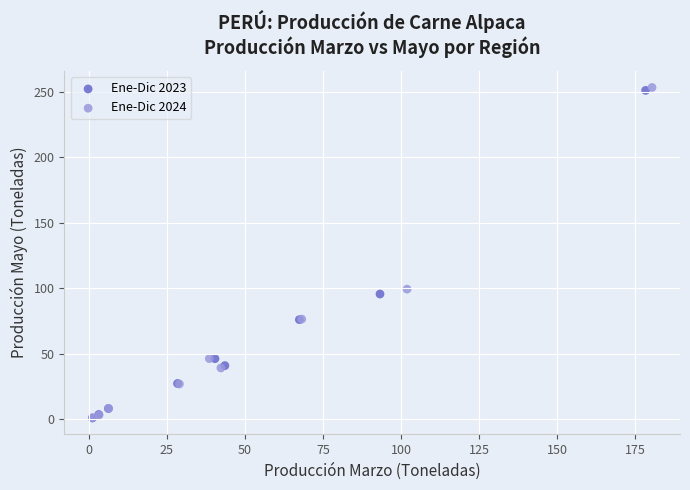

Which series has the widest spread of Y values?

Ene-Dic 2024